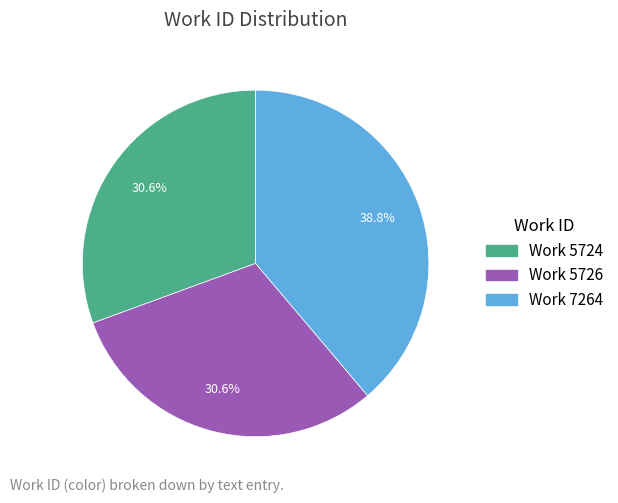

Which slice is the largest?

Work 7264